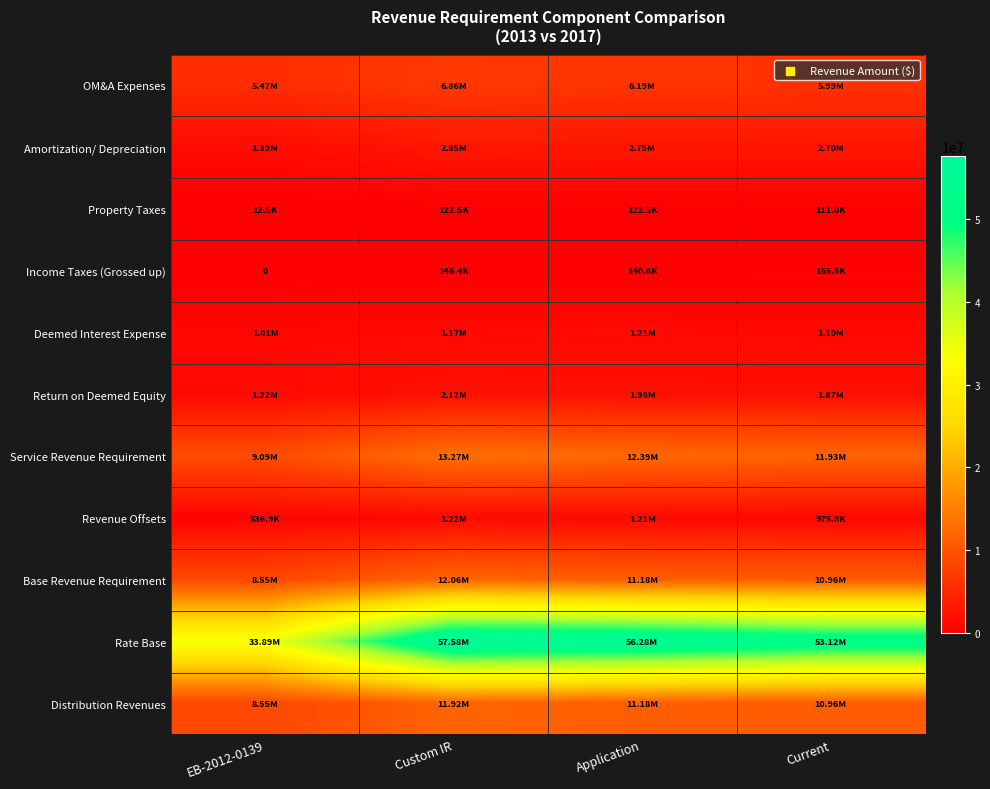

What is the difference between the maximum and minimum values in the Rate Base series?

23692502.2